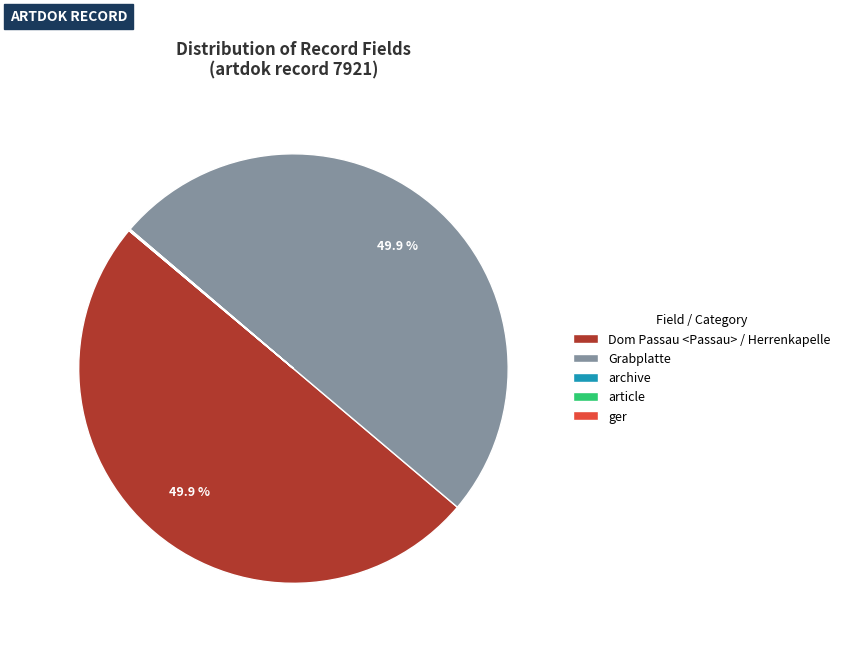

Is it true that Dom Passau <Passau> / Herrenkapelle is 50% of the pie?

True